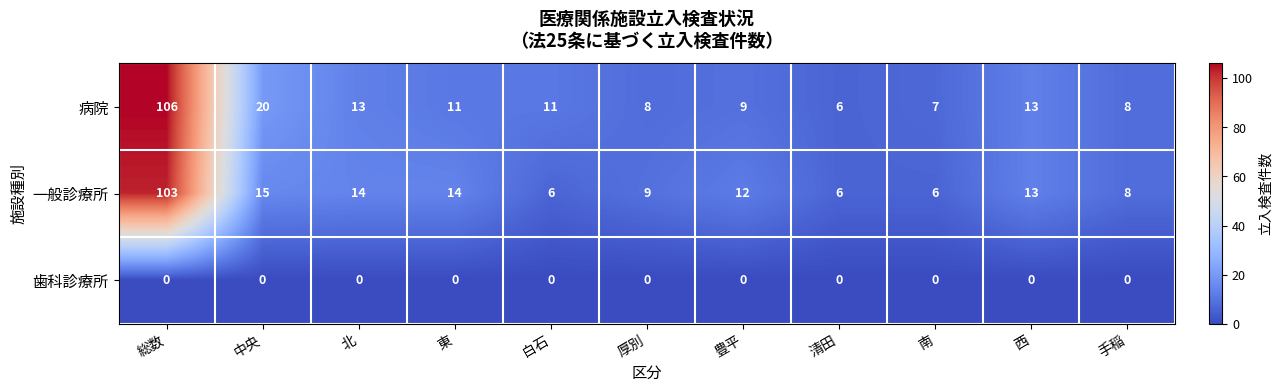

What is the approximate value of 病院 at 西, to the nearest 10?

10